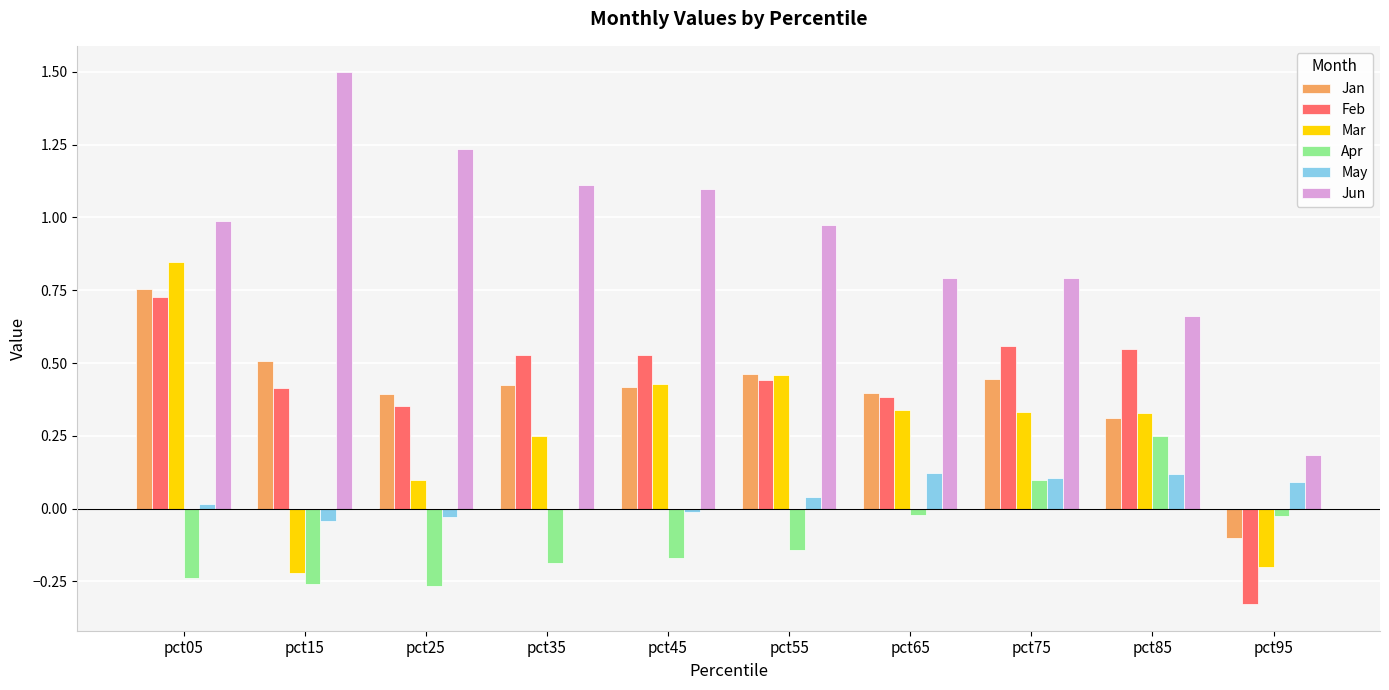

Does the chart contain stacked bars?

No